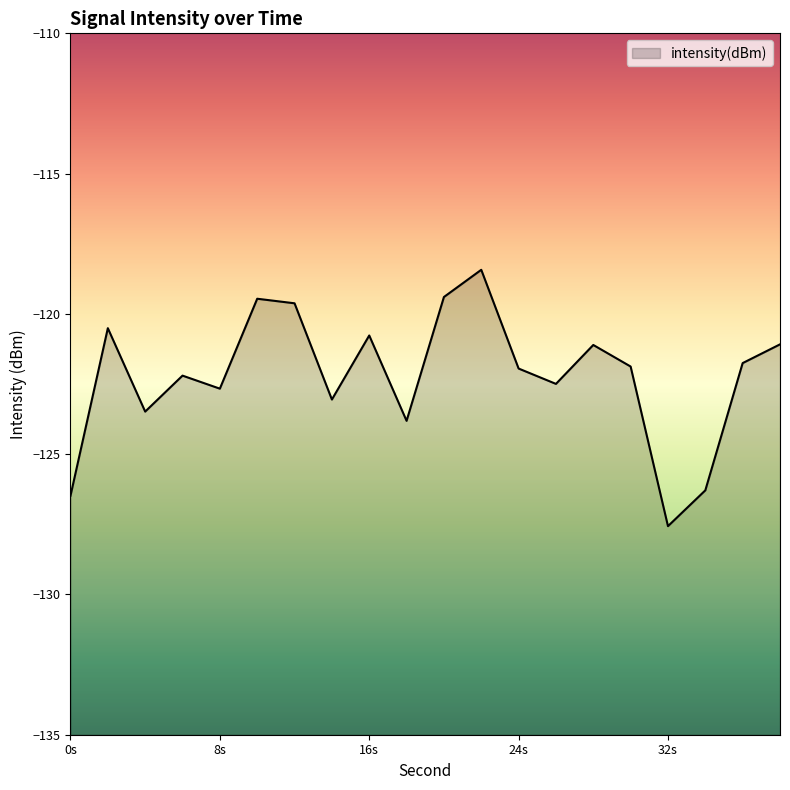

List the labels in order of value, largest first.

22, 20, 10, 12, 2, 16, 38, 28, 36, 30, 24, 6, 26, 8, 14, 4, 18, 34, 0, 32